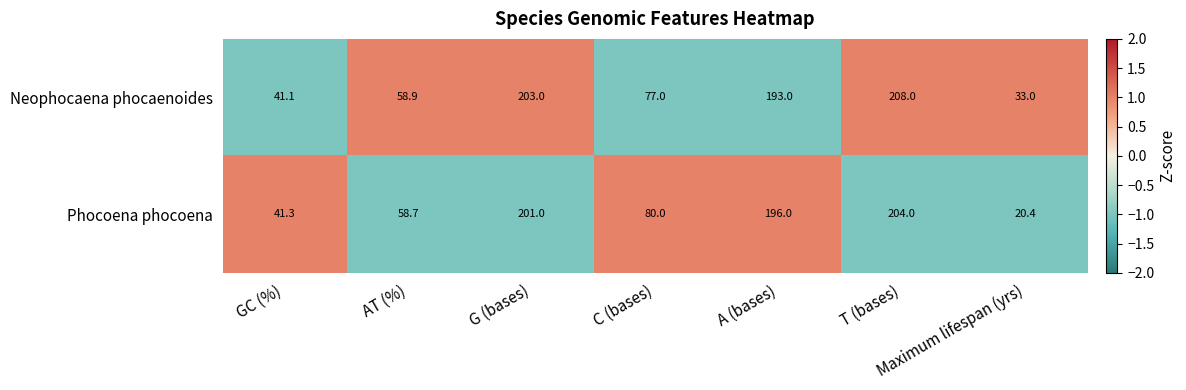

Which series changed the most between G (bases) and C (bases)?

Neophocaena phocaenoides